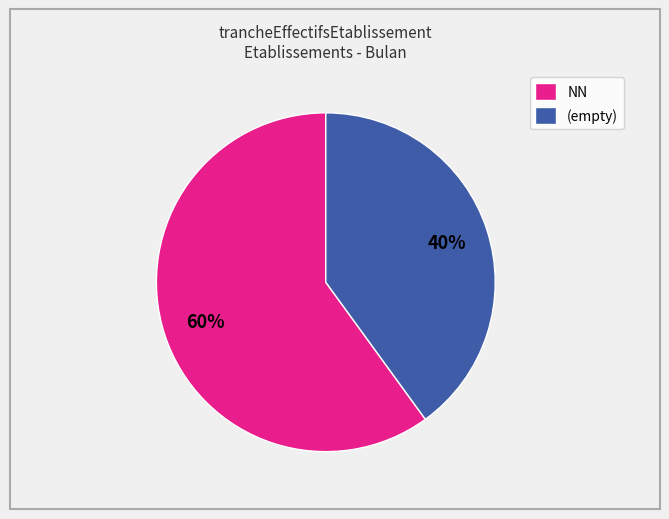

True or false: NN accounts for 17% of the total.

False